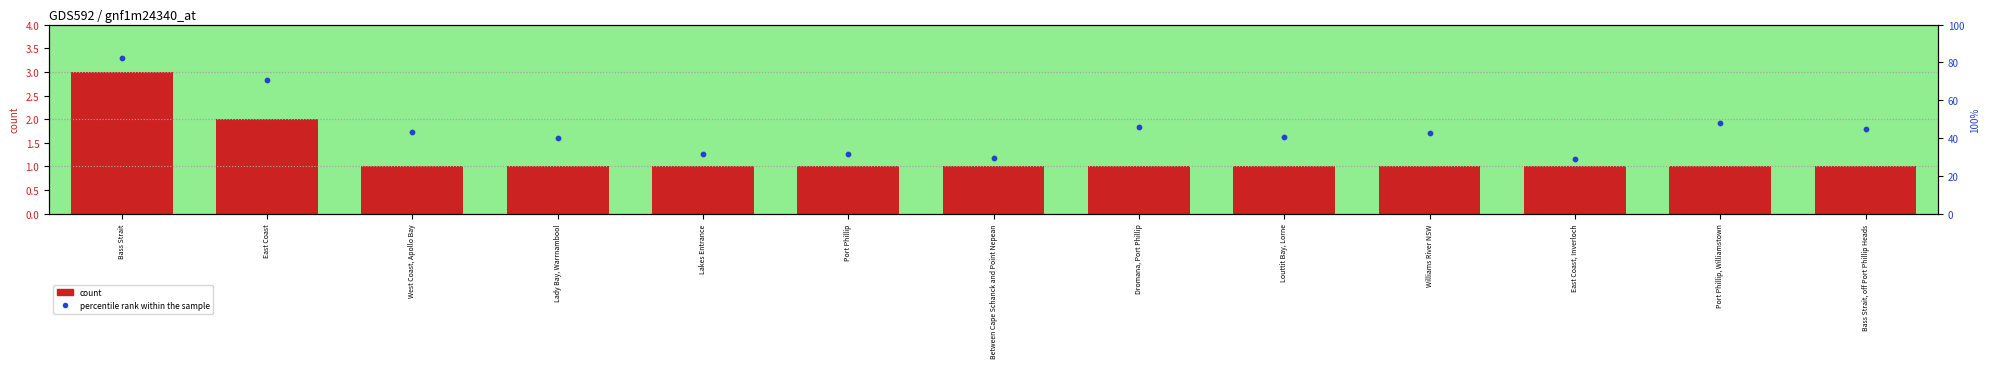

What are all the series names shown in the legend?

count, percentile rank within the sample